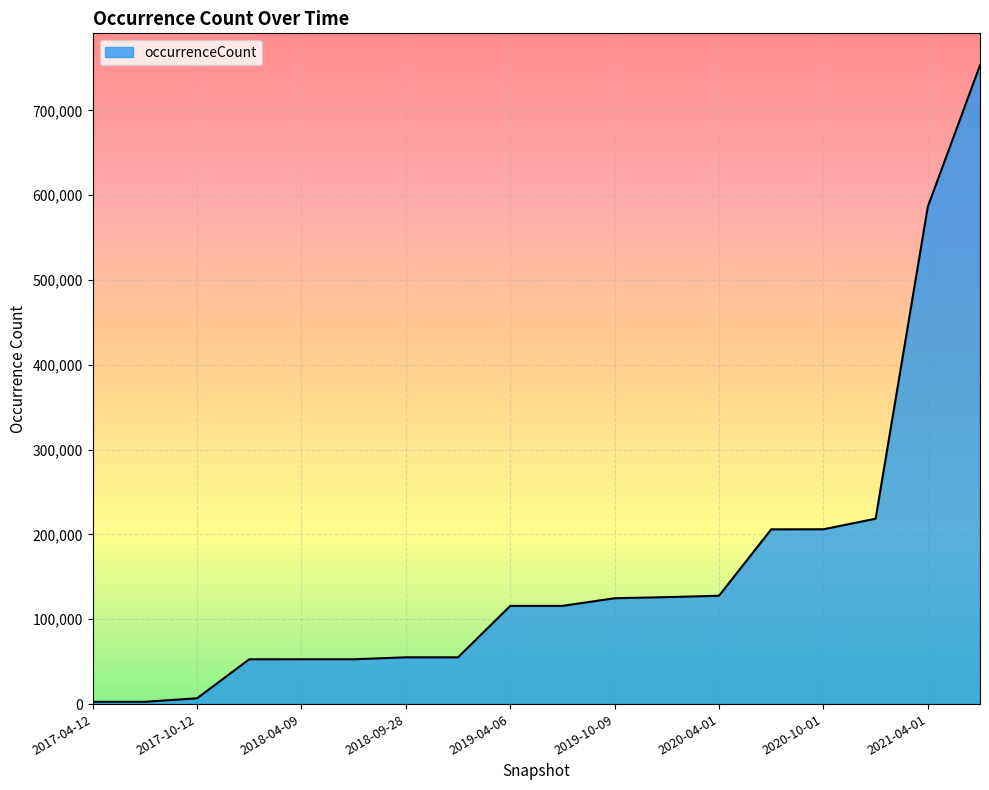

What is the maximum value shown in the chart?

753142